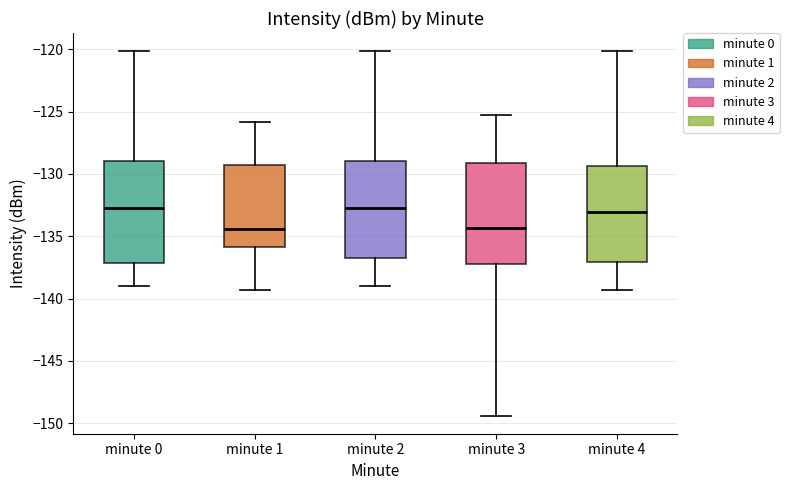

Where does the upper whisker of the box for minute 4 end on the y-axis? The values are not printed on the chart, so give them approximately, as read against the axis.

-120.0